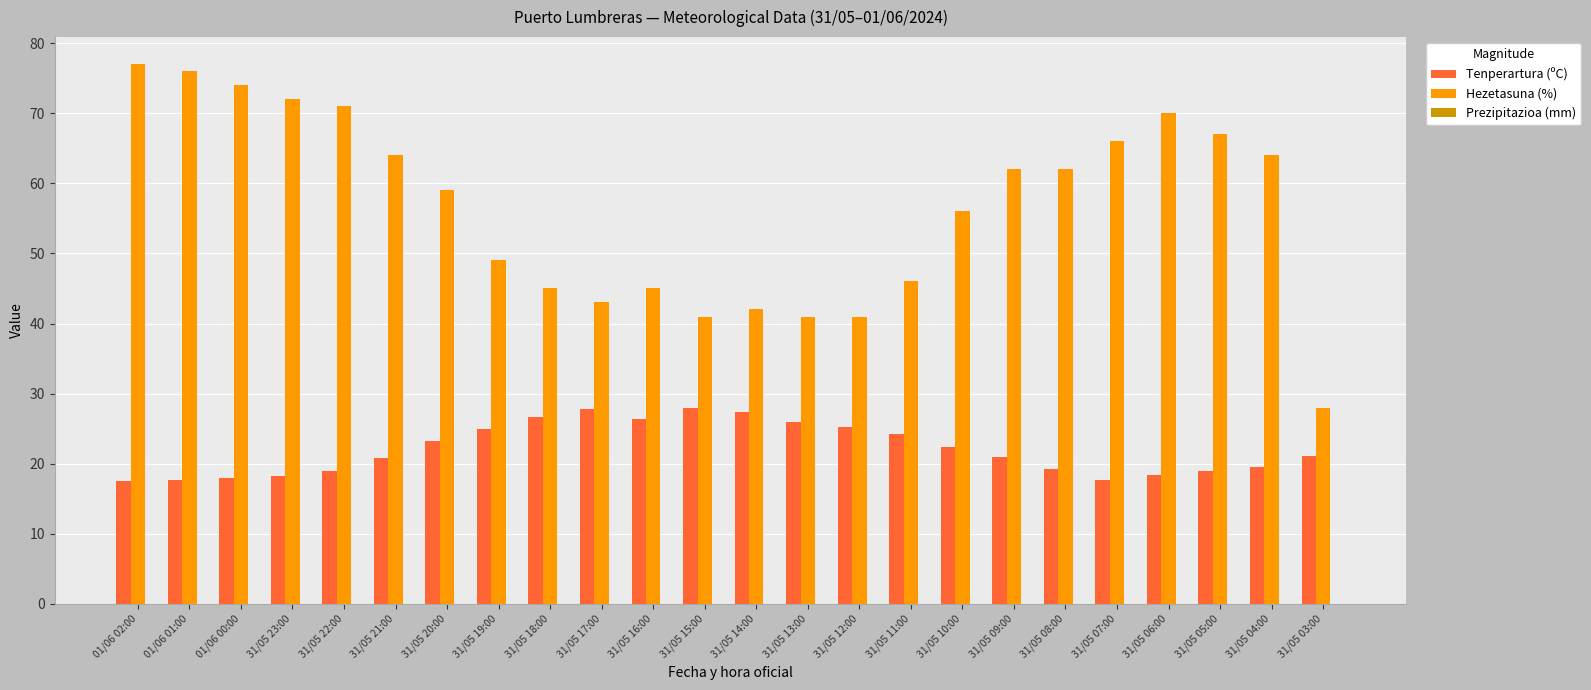

How many bars are there in total?

48